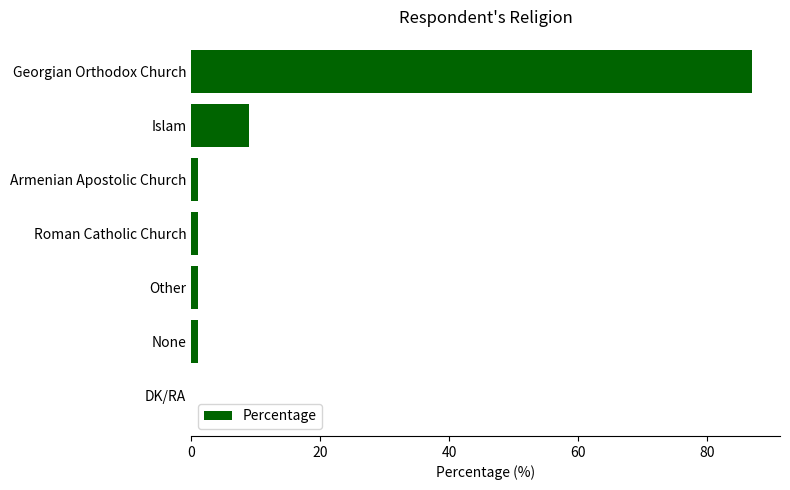

True or false: the data shows 2 at Islam.

False